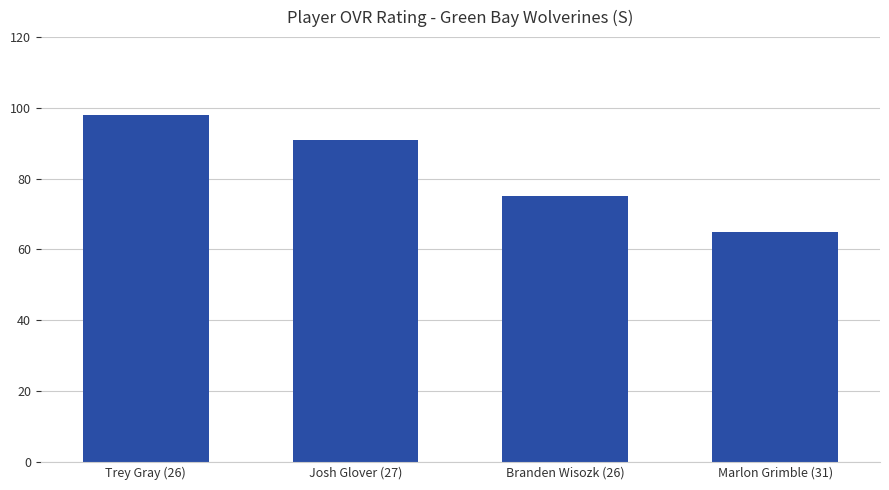

How many categories are shown in the chart?

4